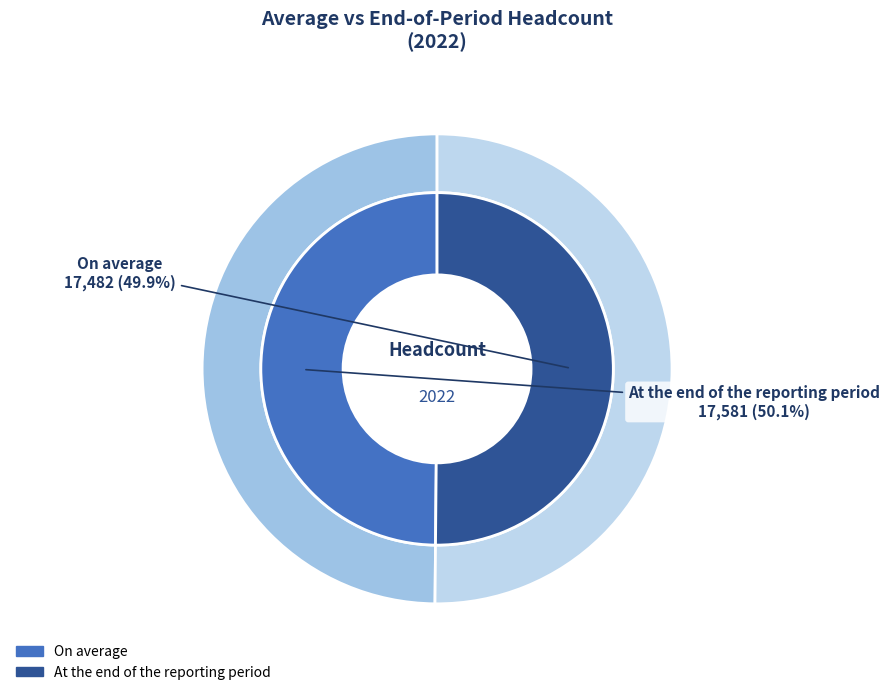

Is there any slice that represents more than half of the pie?

Yes